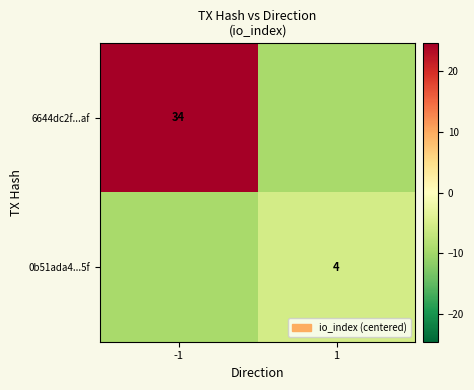

Is it true that 6644dc2f...af equals 34.0 at -1?

True